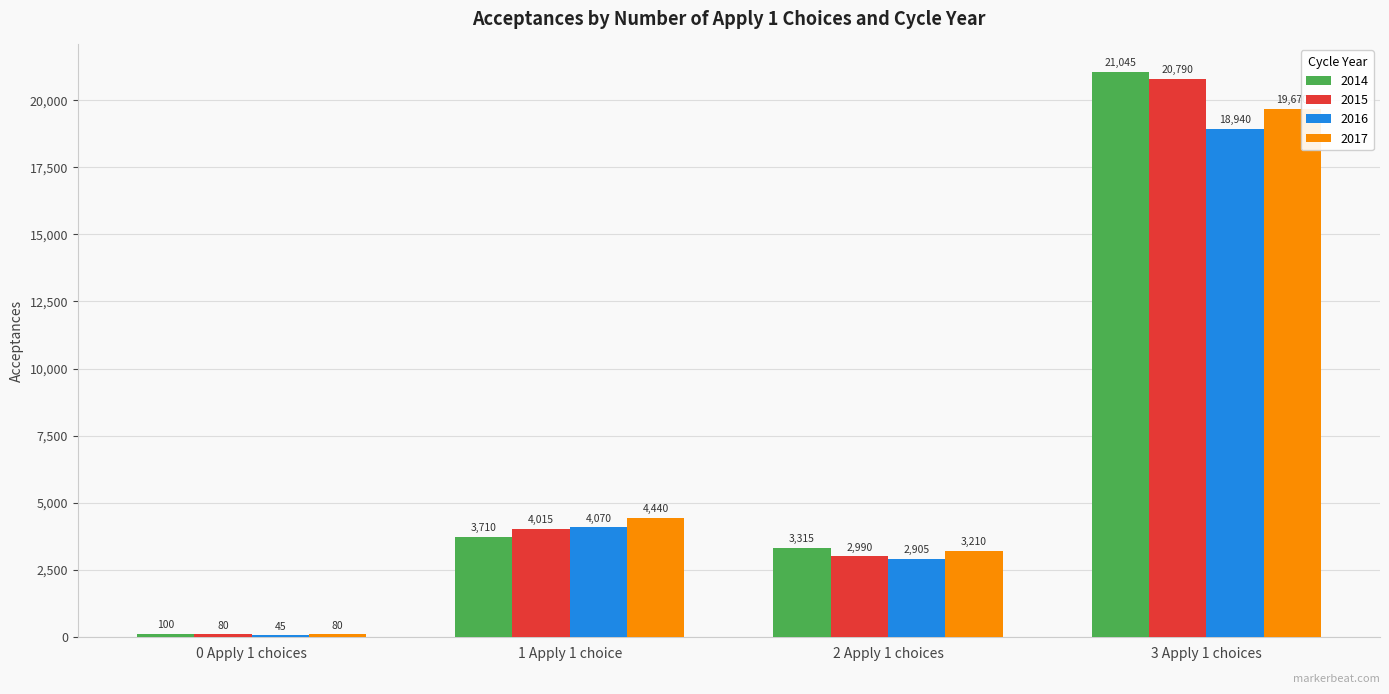

Which category has the highest value in the 2014 series?

3 Apply 1 choices